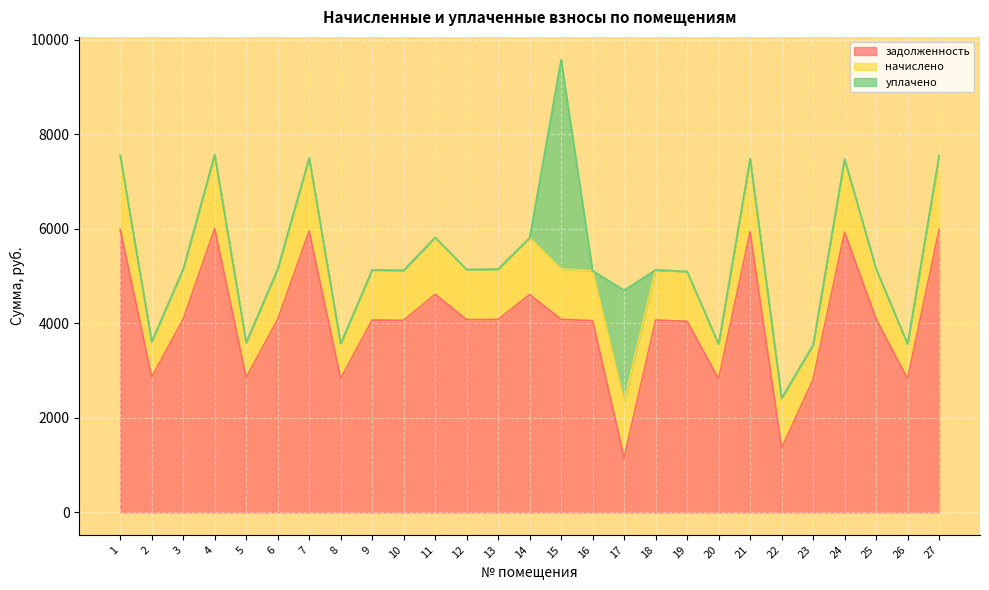

After their last crossing, which series has the higher values: начислено or задолженность?

задолженность